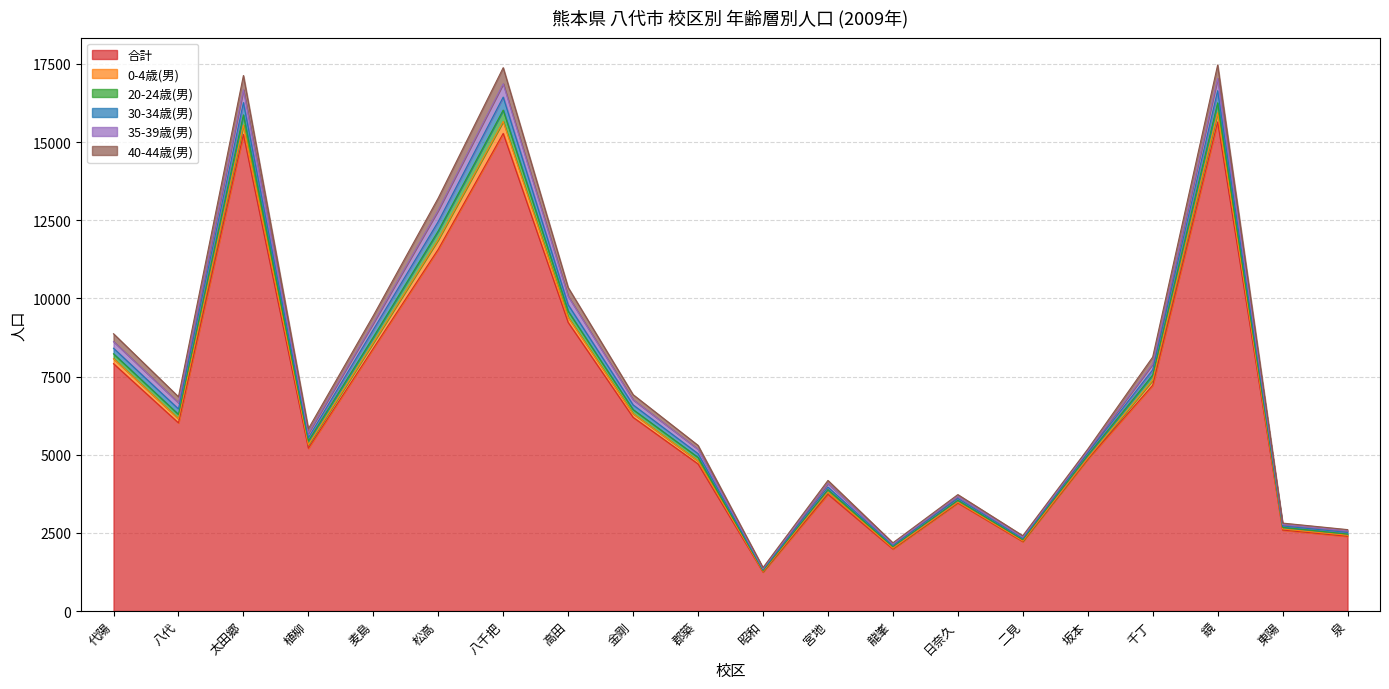

What is the greatest value displayed?

17466